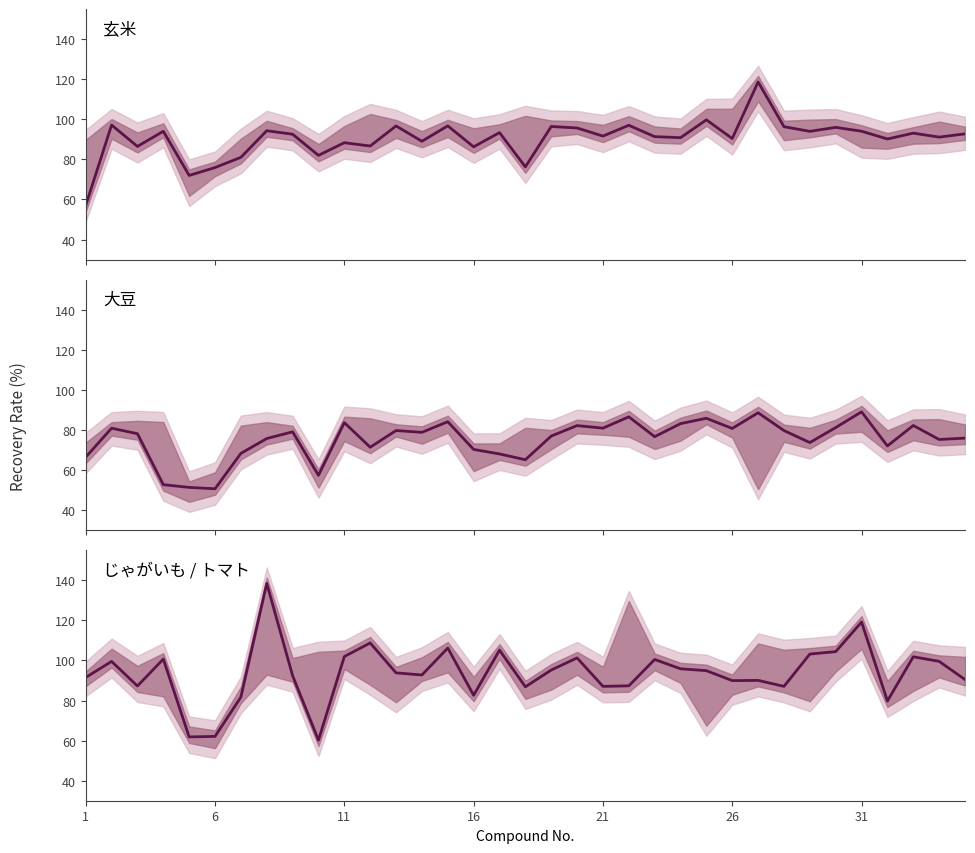

How many times do 大豆 and 玄米 cross each other?

1